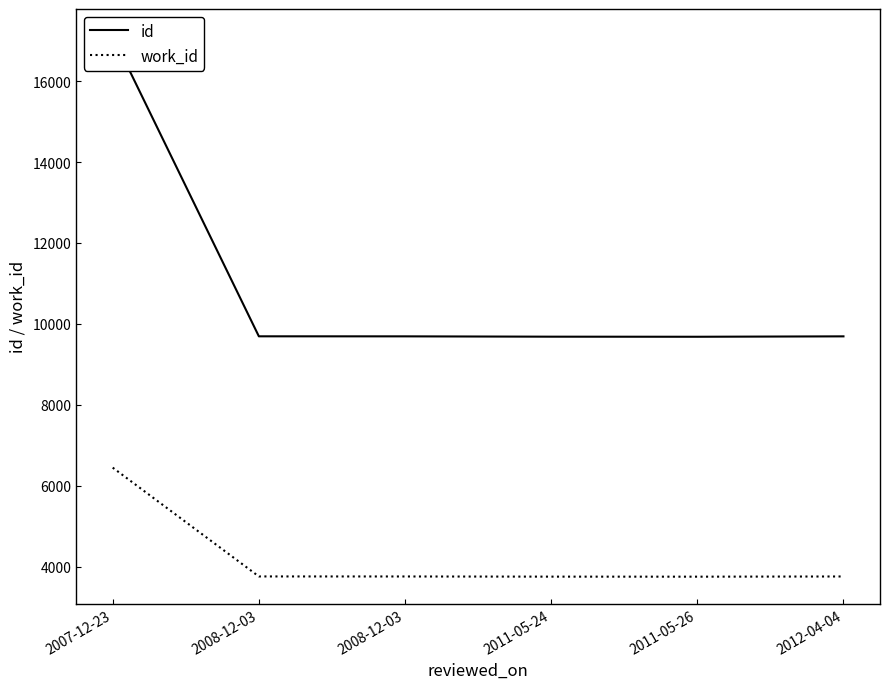

Reading left to right, extract all data points from this chart.

id: 17115	9693	9692	9684	9682	9692
work_id: 6447	3758	3757	3753	3752	3757